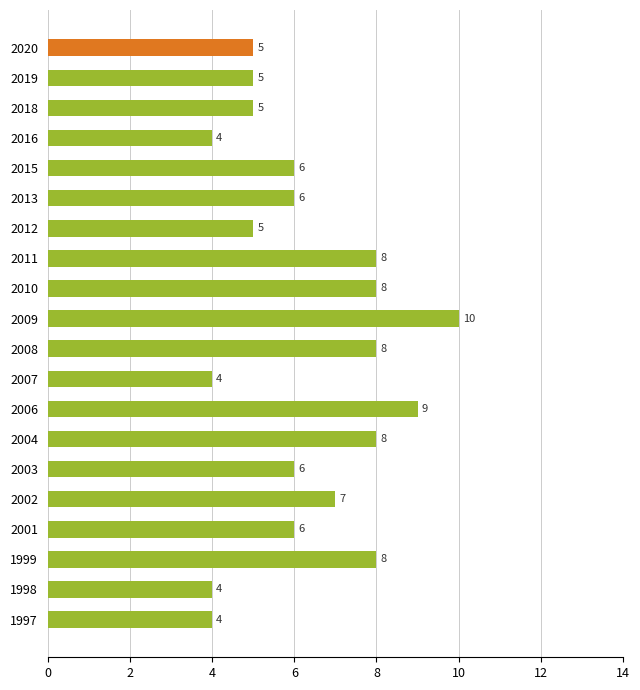

At which label is the value closest to 7?

2002